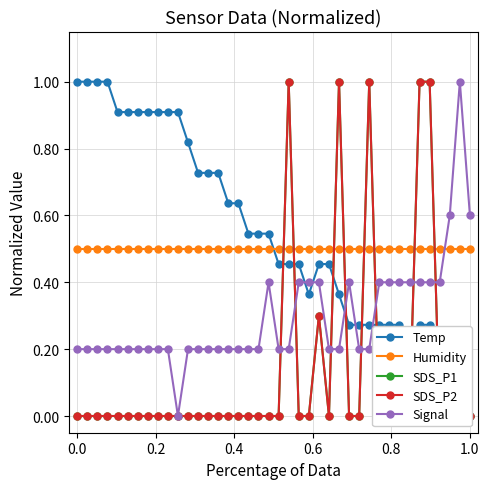

What is the maximum value for Humidity?

0.5